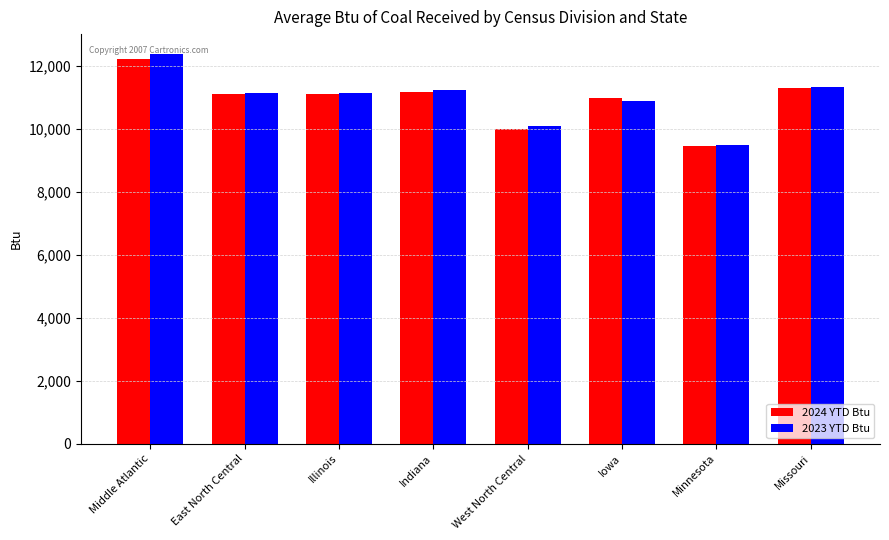

Which category has the highest value across all series?

Middle Atlantic